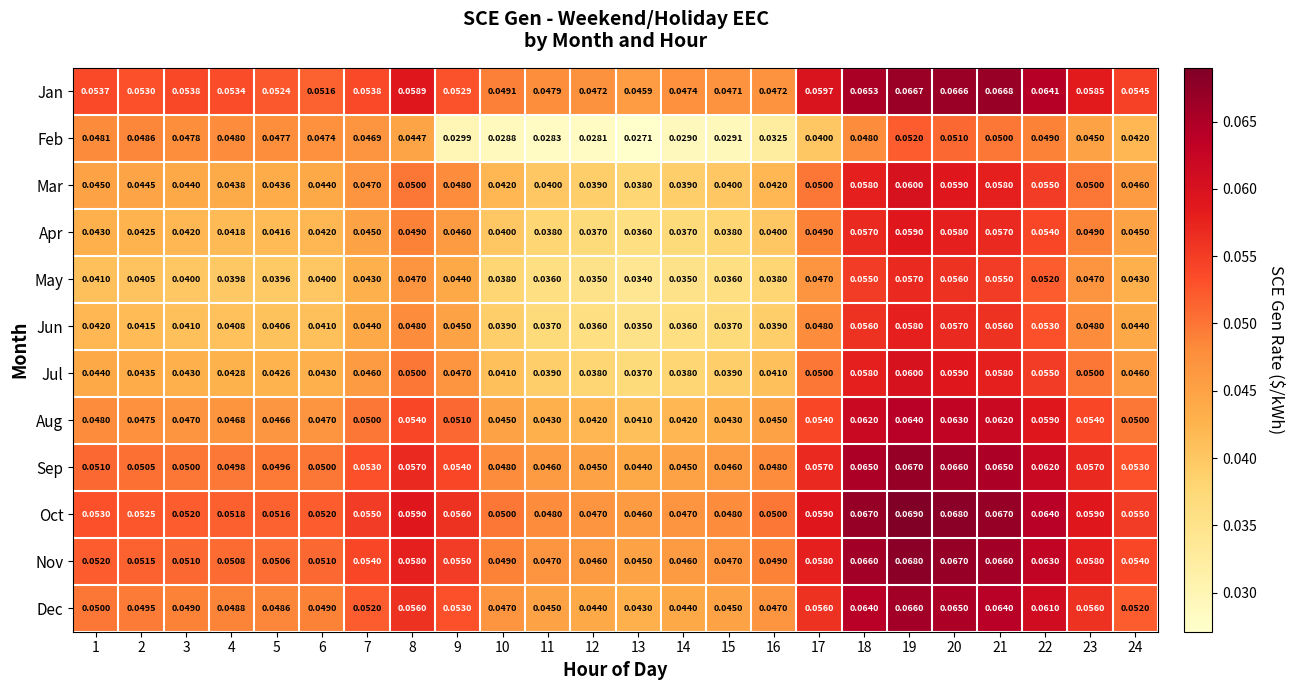

At how many categories does at least one series exceed 0?

24